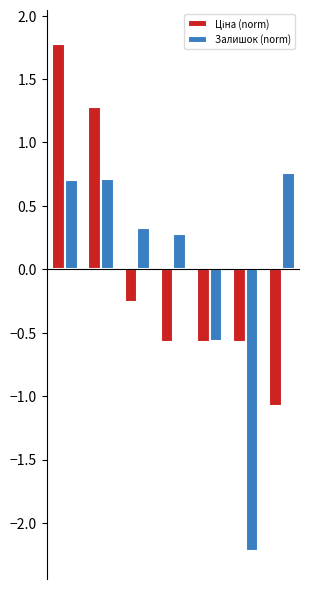

What is the maximum value for Залишок (norm)?

0.8